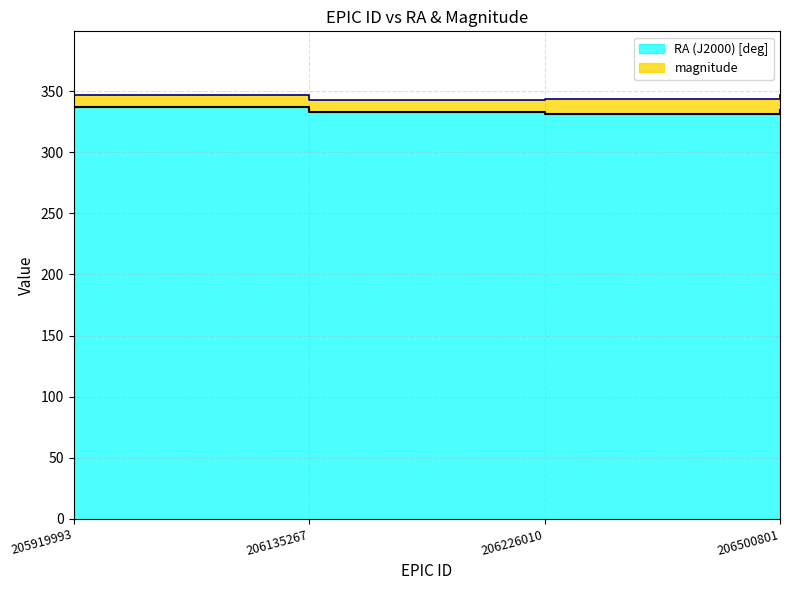

What is the ratio of the value at 206500801 to the value at 206135267?

1.0